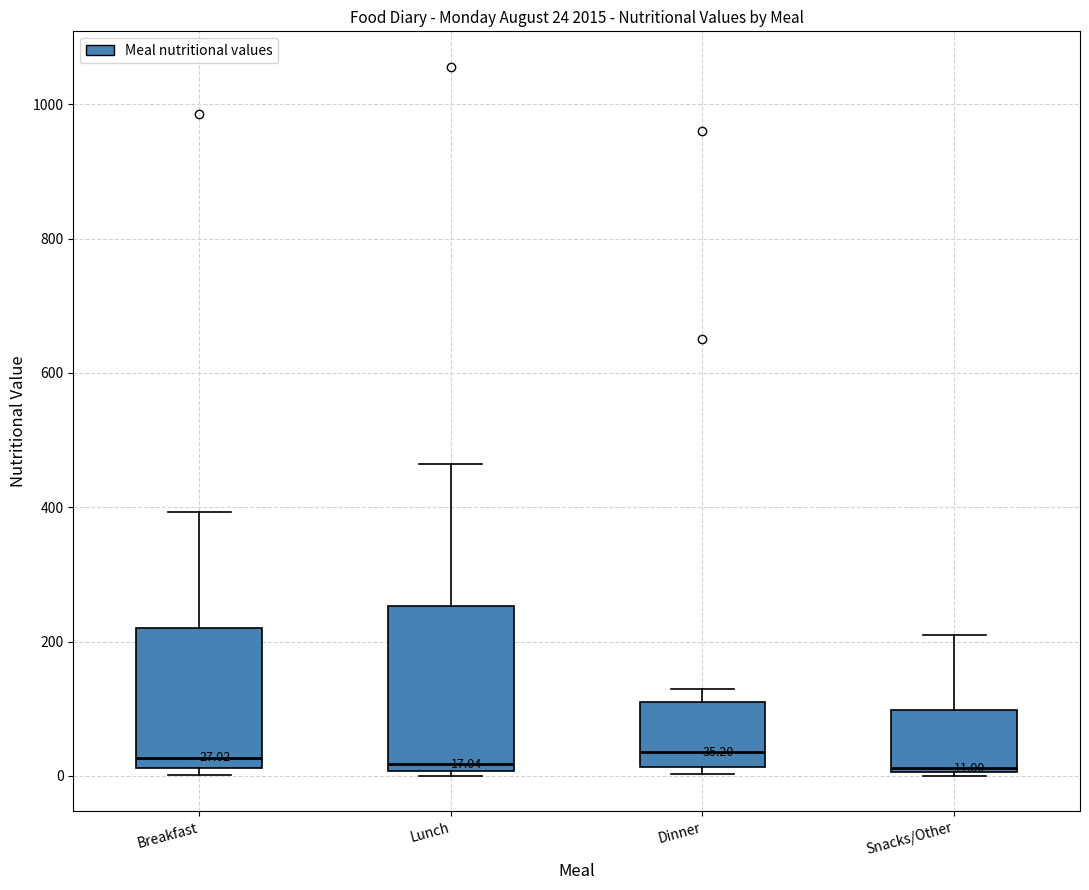

Comparing the boxes themselves (not the whiskers), which one is the tallest?

Lunch